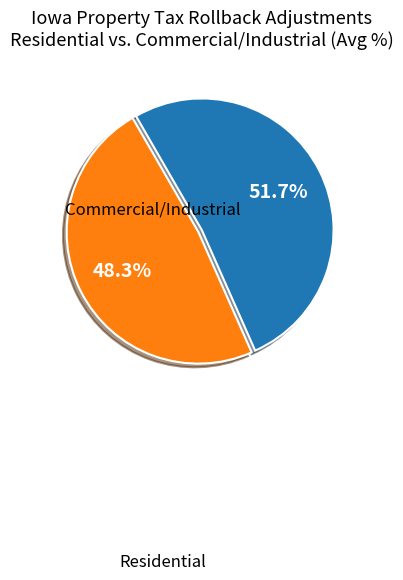

Count the number of slices in the pie.

2